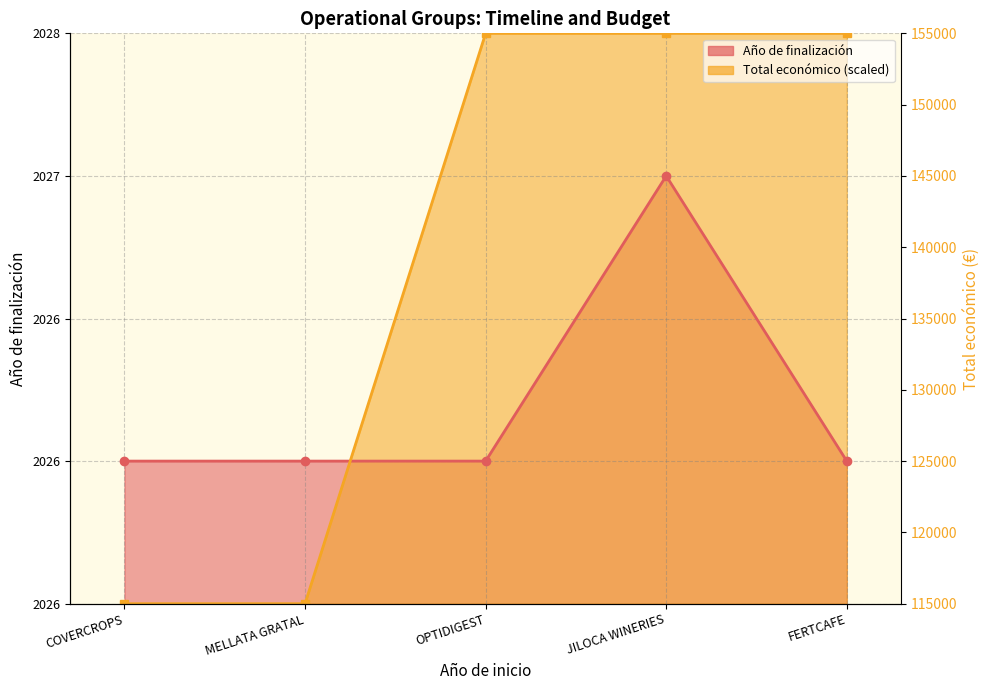

What are all the series names shown in the legend?

Año de finalización, Total económico